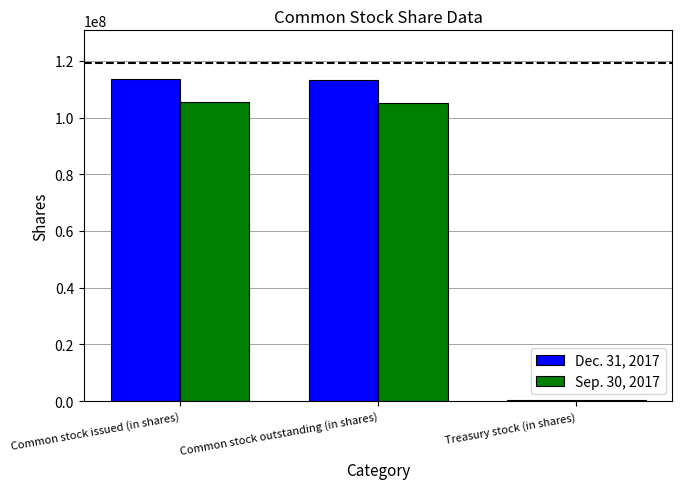

Read the Sep. 30, 2017 value at Treasury stock (in shares), to the nearest 100.

410000